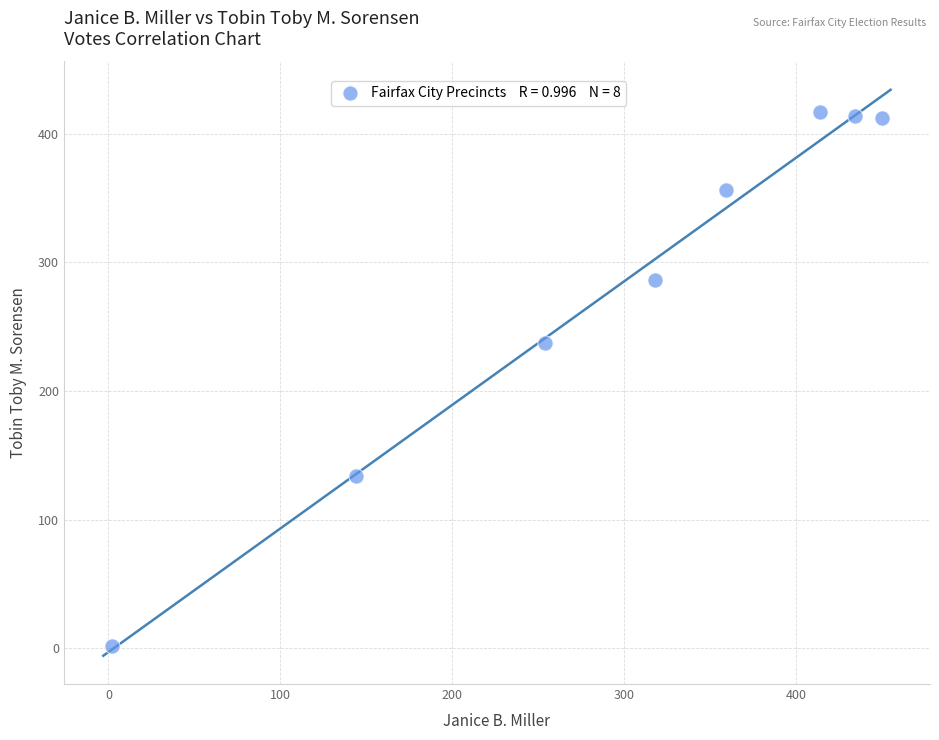

What Y value in the scatter plot is closest to 209?

237